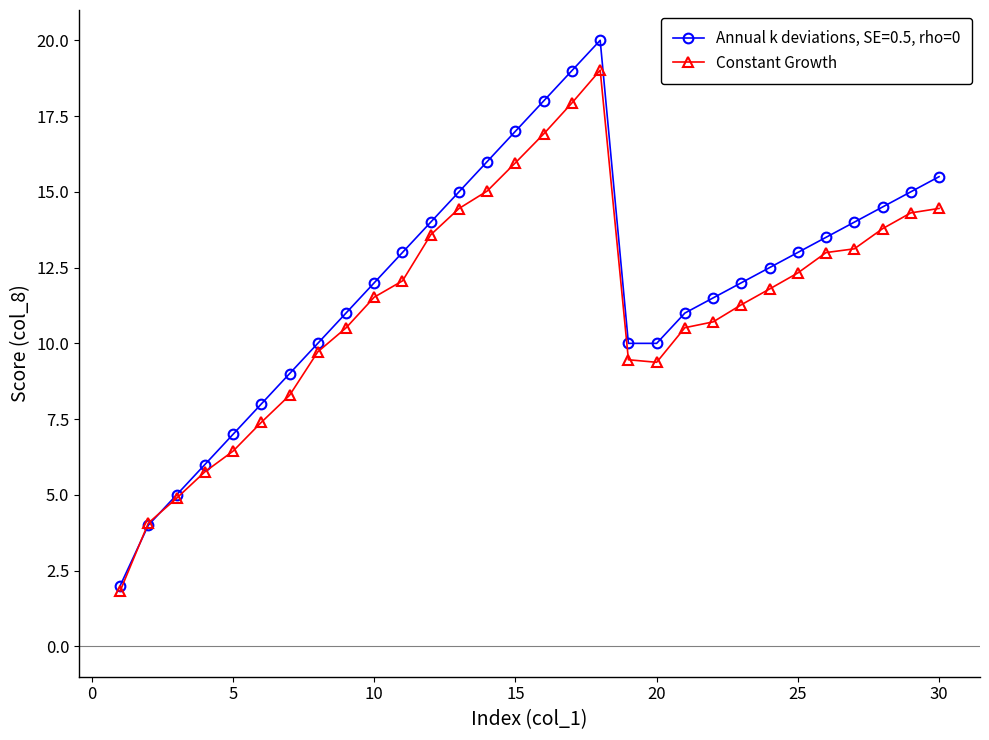

In Annual k deviations, SE=0.5, rho=0, how many points are higher than both neighbors (excluding endpoints)?

1